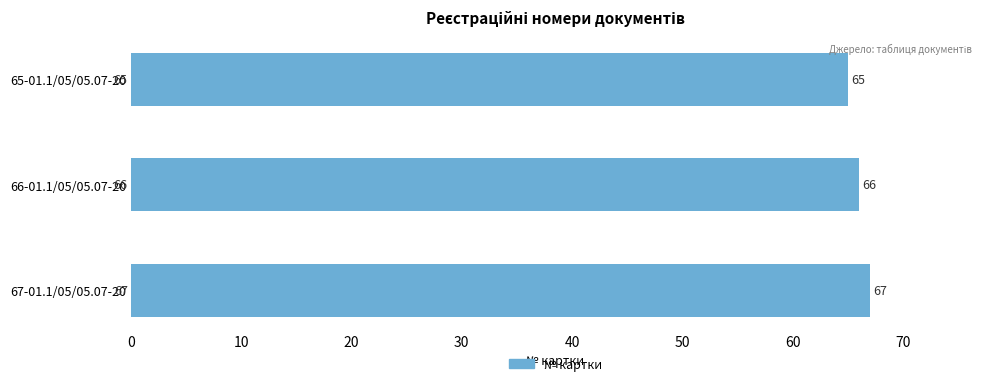

How many data points are less than 66?

1